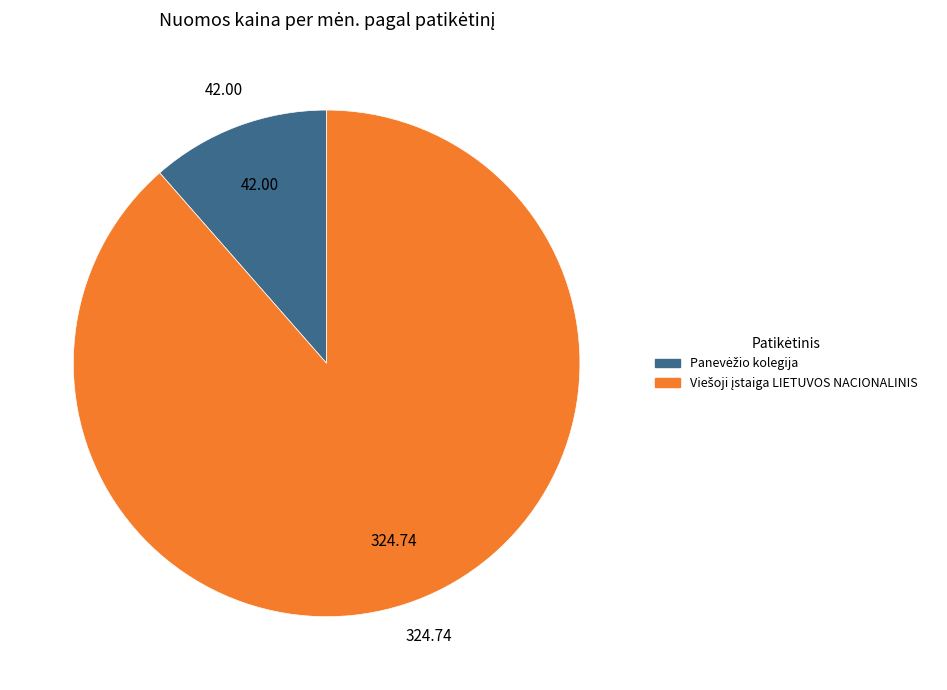

Is there a majority slice in this chart?

Yes